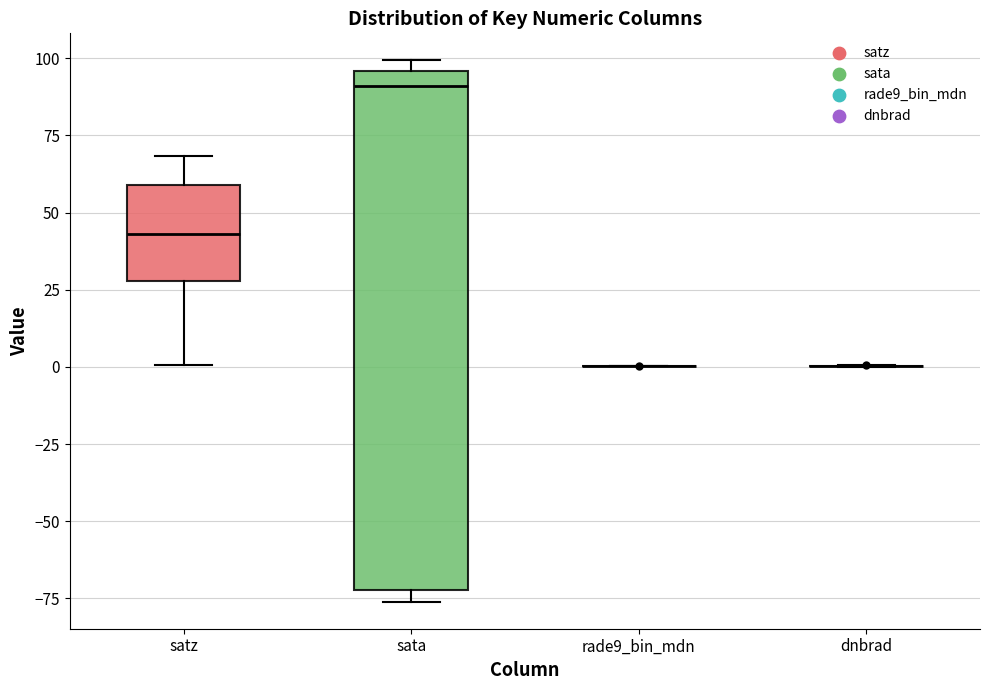

Reading left to right, read every box against the y-axis: the position of its median line, the range the box covers, and the ends of its whiskers. The values are not printed on the chart, so give them approximately, as read against the axis.

satz: median 45, box 30 to 60, whiskers 0 to 70
sata: median 90, box -70 to 95, whiskers -75 to 100
rade9_bin_mdn: box collapsed to a line at 0, whiskers 0 to 0
dnbrad: box collapsed to a line at 0, whiskers 0 to 0